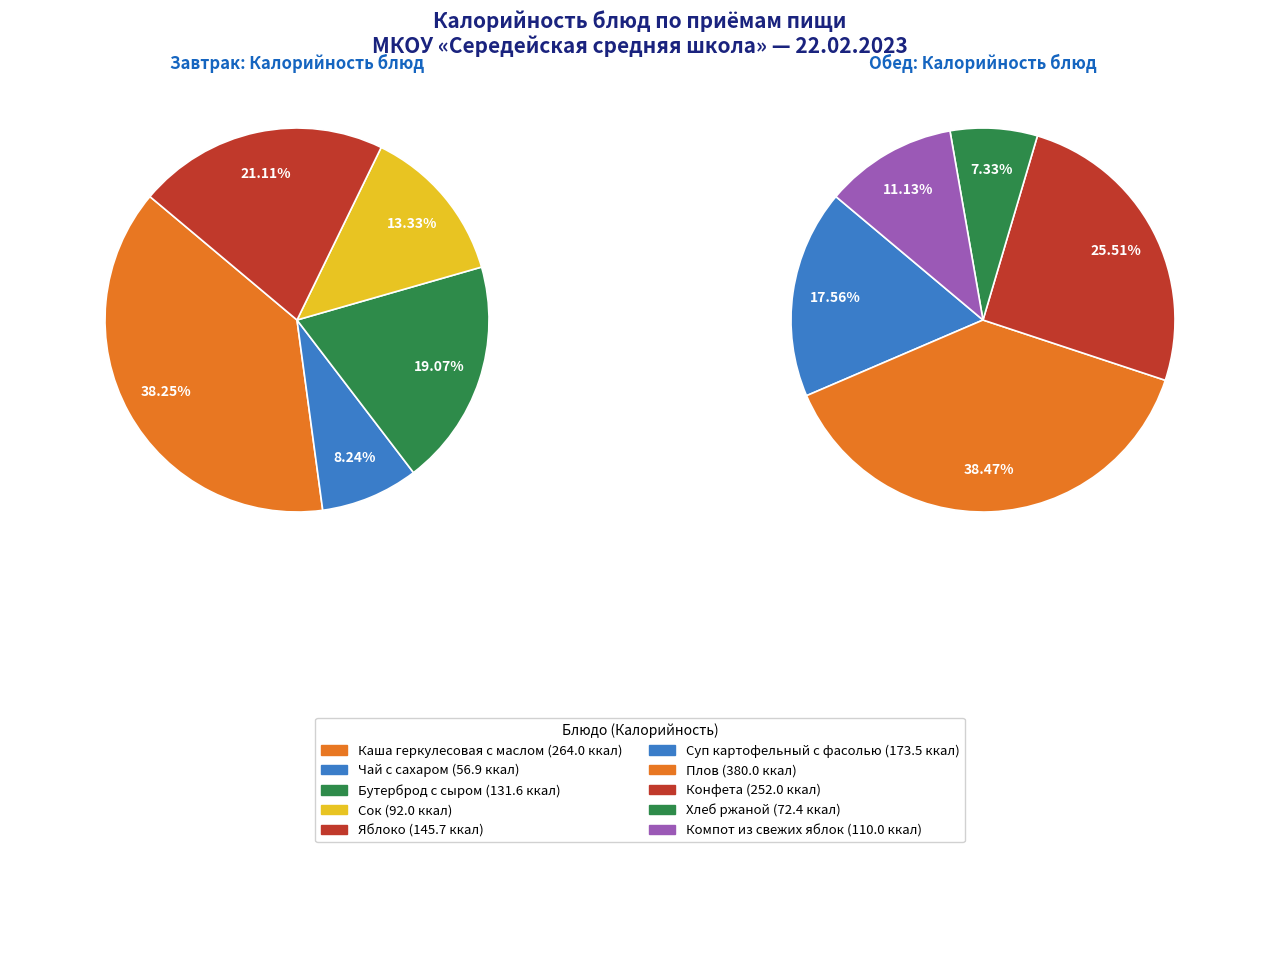

How many segments does this pie chart have?

5